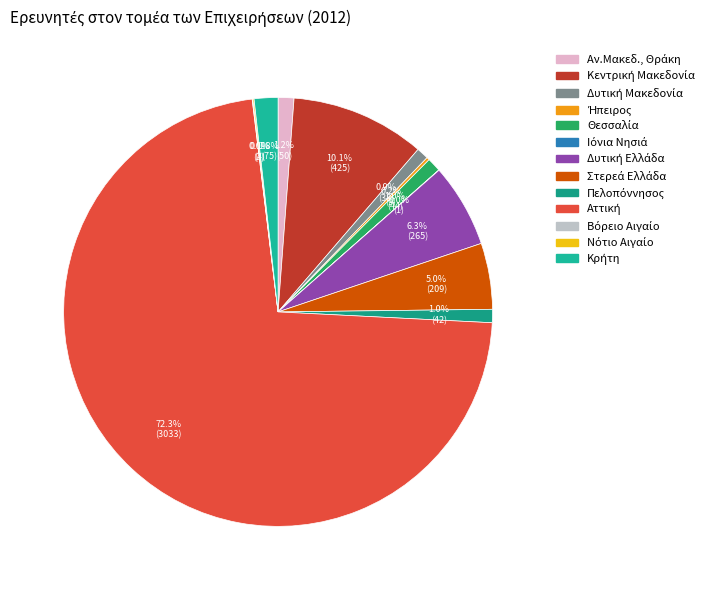

What is the total percentage of Ήπειρος and Αν.Μακεδ., Θράκη?

1.4%